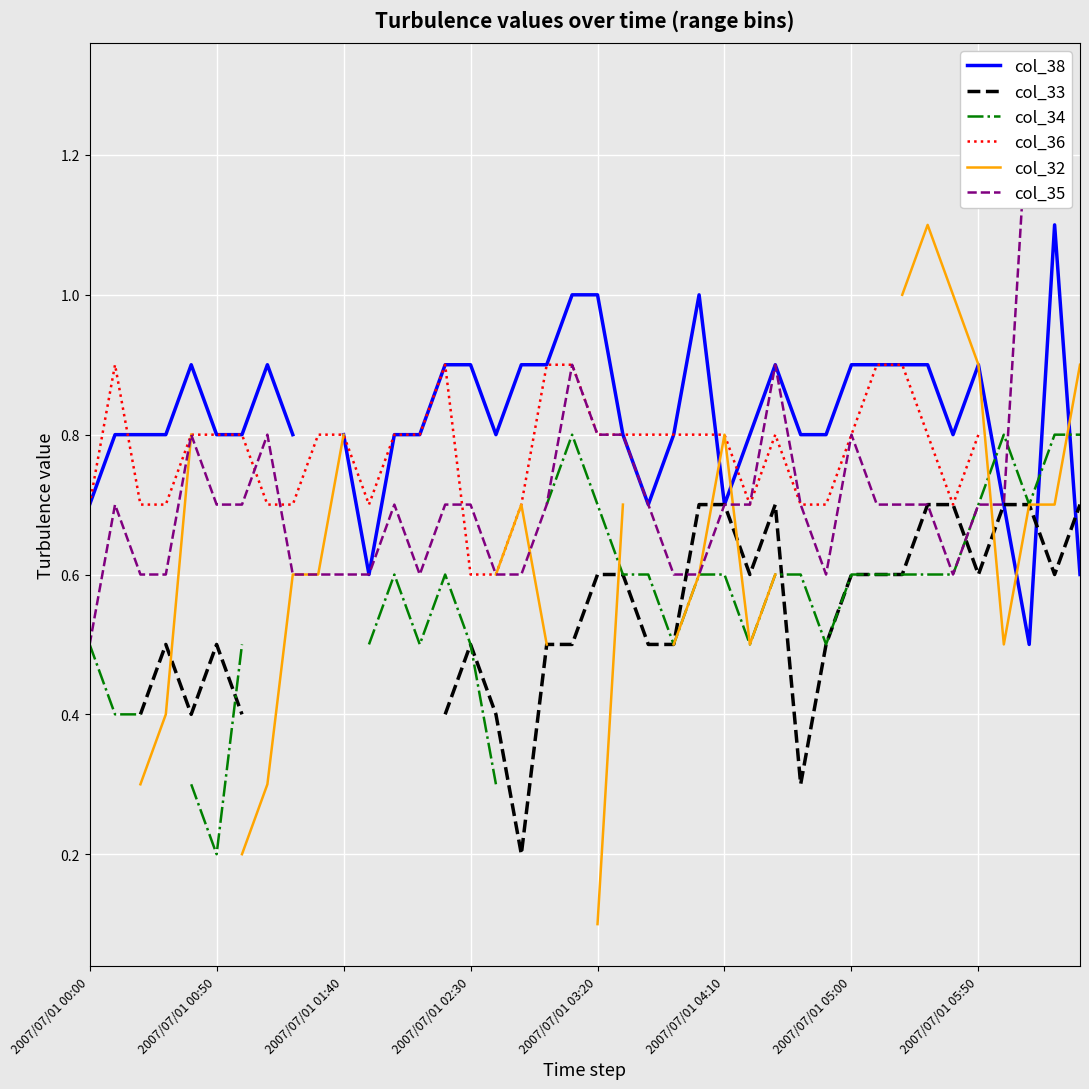

Count the col_35 values in the range 0 to 1.

37